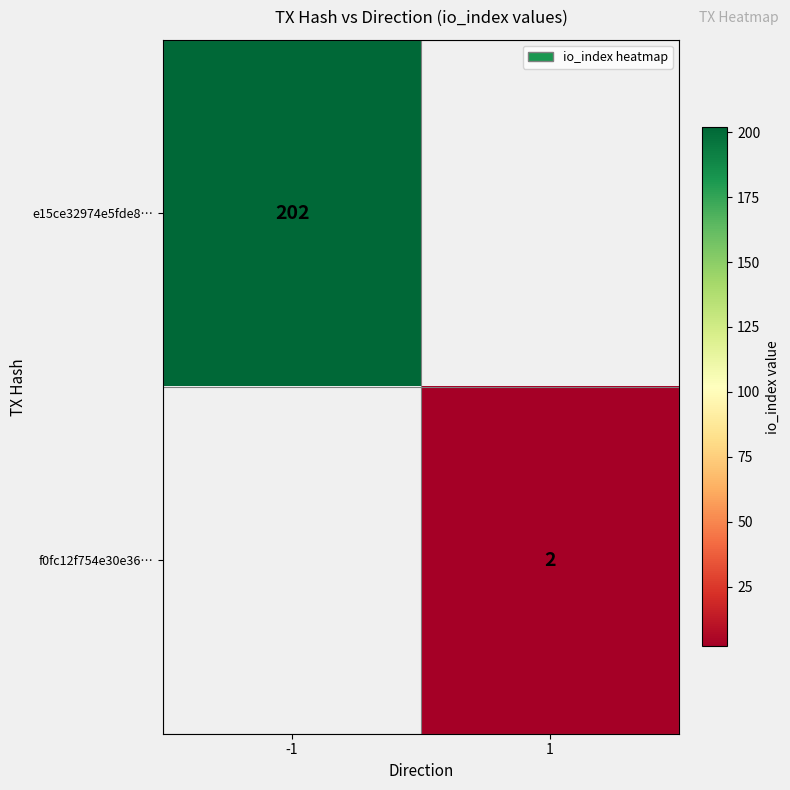

The e15ce32974e5fde8… series shows 202 at -1. True or false?

True